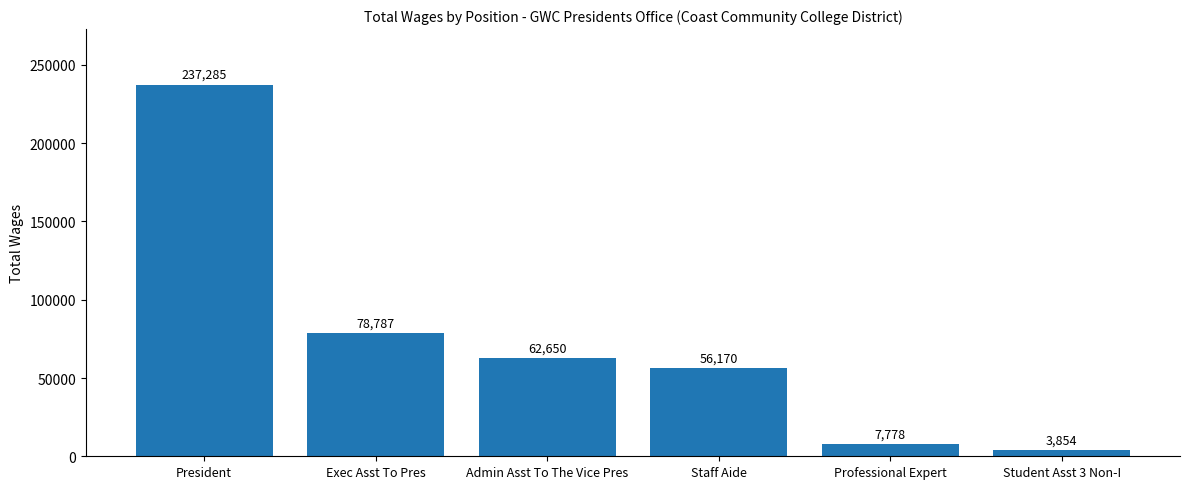

Where is the data nearest to the value 120569?

Exec Asst To Pres